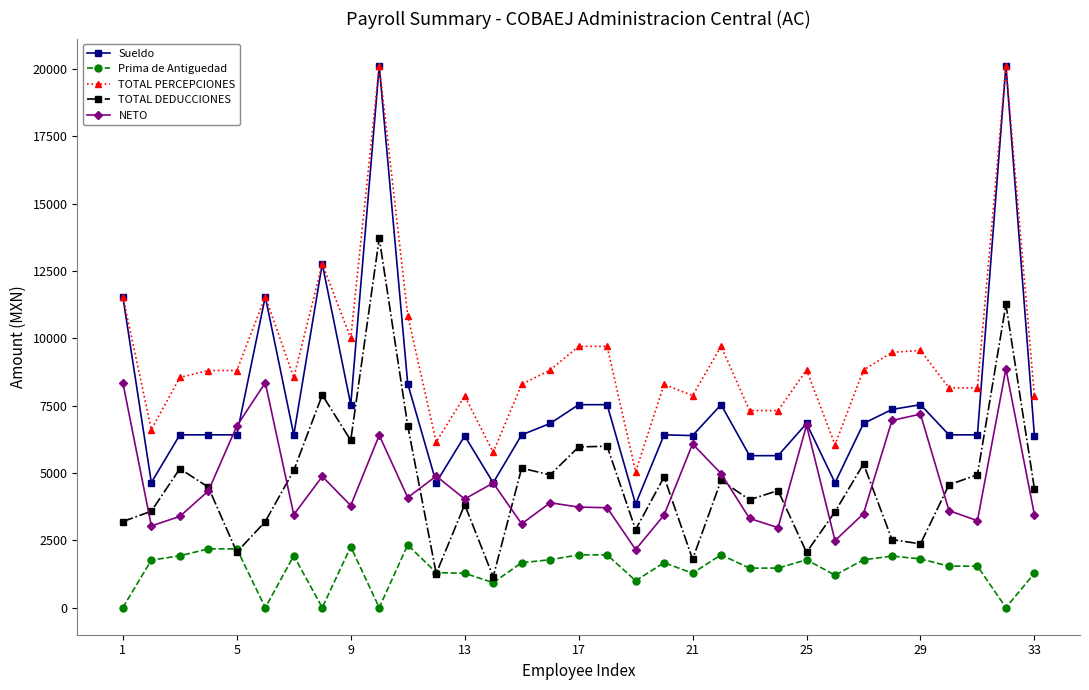

True or false: Prima de Antiguedad and NETO cross at least once.

False